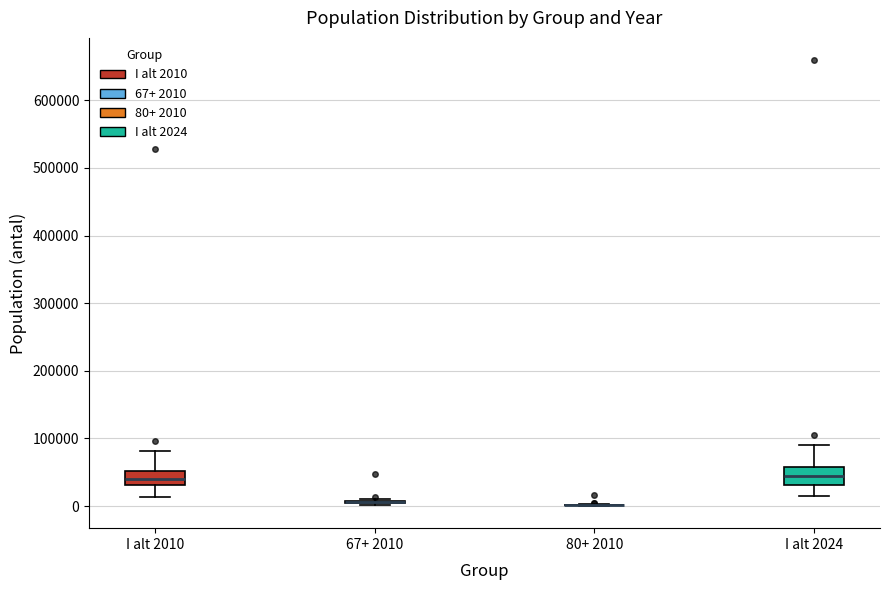

Reading left to right, transcribe this box plot: for each box, give where its median line is, the range the box spans, and where its two whiskers end, as read against the y-axis. The values are not printed on the chart, so give them approximately, as read against the axis.

I alt 2010: median 40000, box 30000 to 50000, whiskers 10000 to 80000
67+ 2010: box collapsed to a line at 10000, whiskers 0 to 10000
80+ 2010: box collapsed to a line at 0, whiskers 0 to 0
I alt 2024: median 40000, box 30000 to 60000, whiskers 10000 to 90000